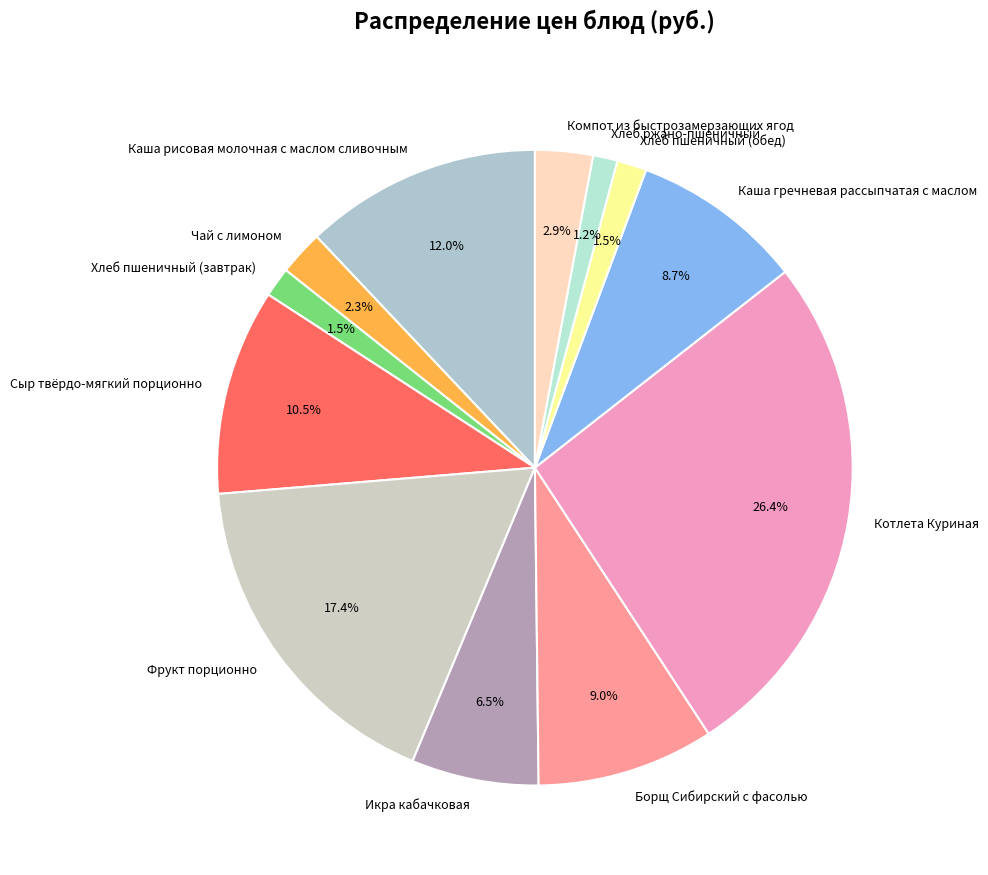

Does Каша гречневая рассыпчатая с маслом represent more than half of the total?

No